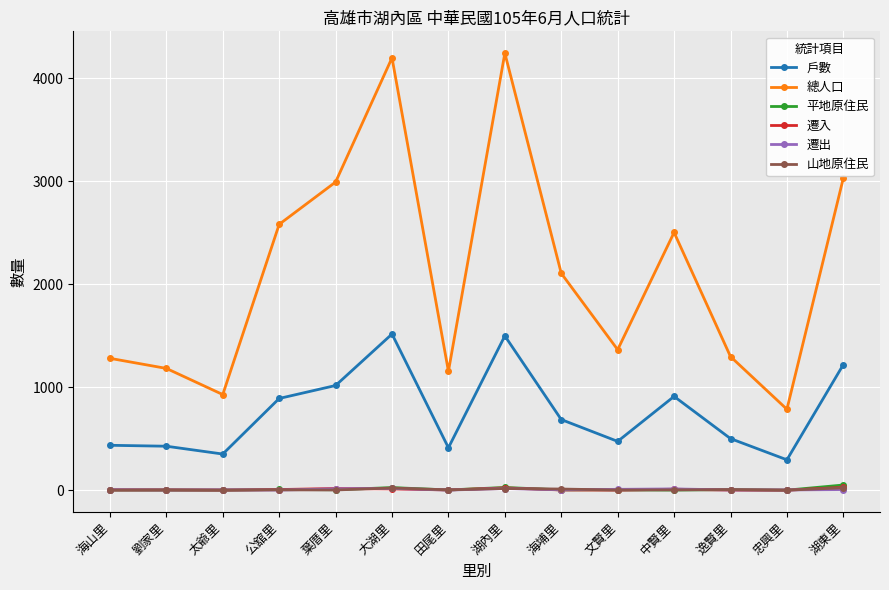

What is the maximum value for 戶數?

1517